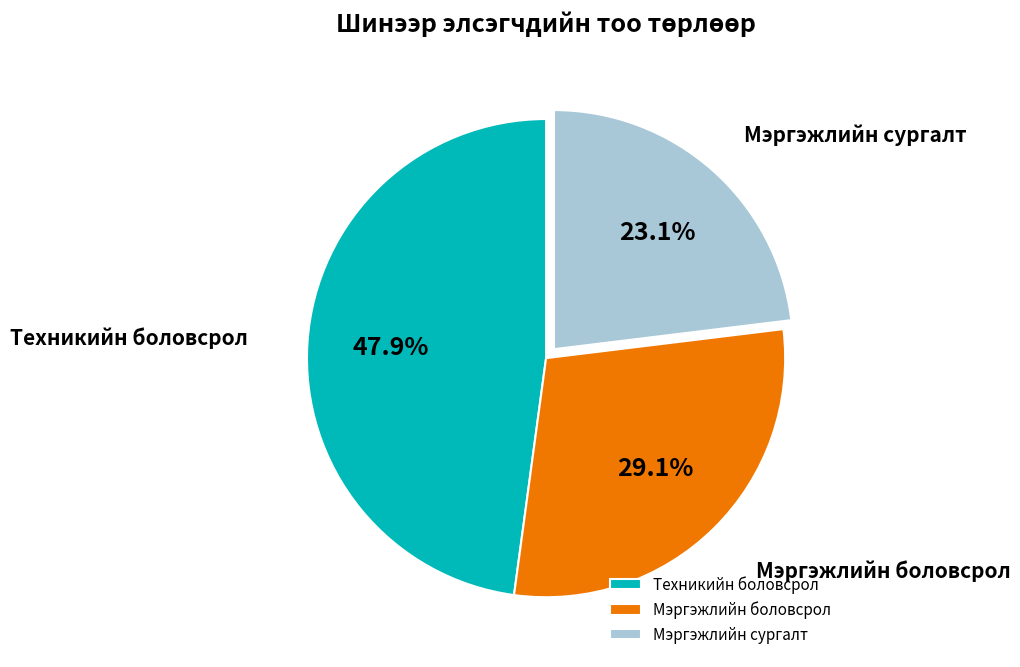

How many segments does this pie chart have?

3